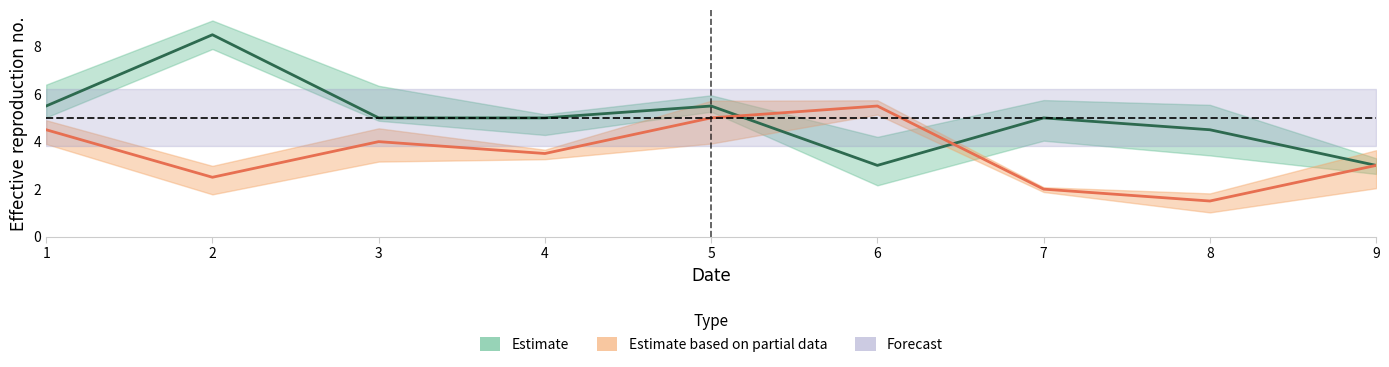

Does the chart have visible grid lines?

No